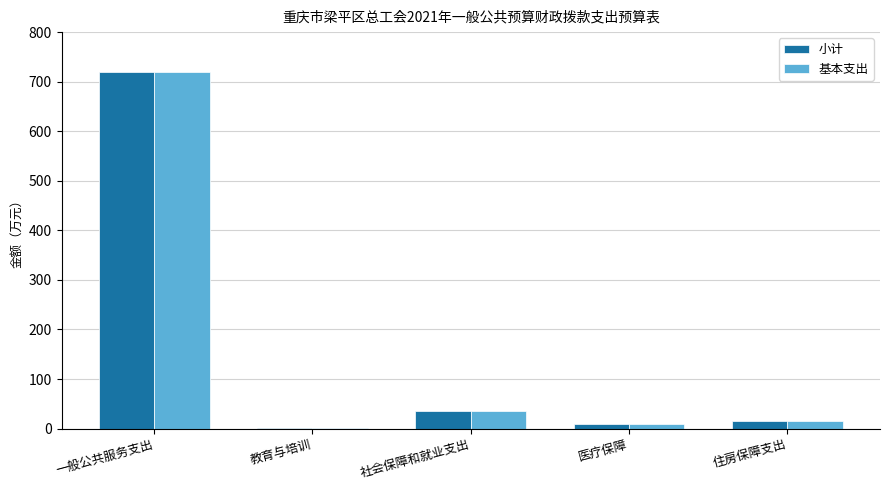

Is the value of 小计 at 社会保障和就业支出 greater than the value of 基本支出 at 教育与培训?

Yes